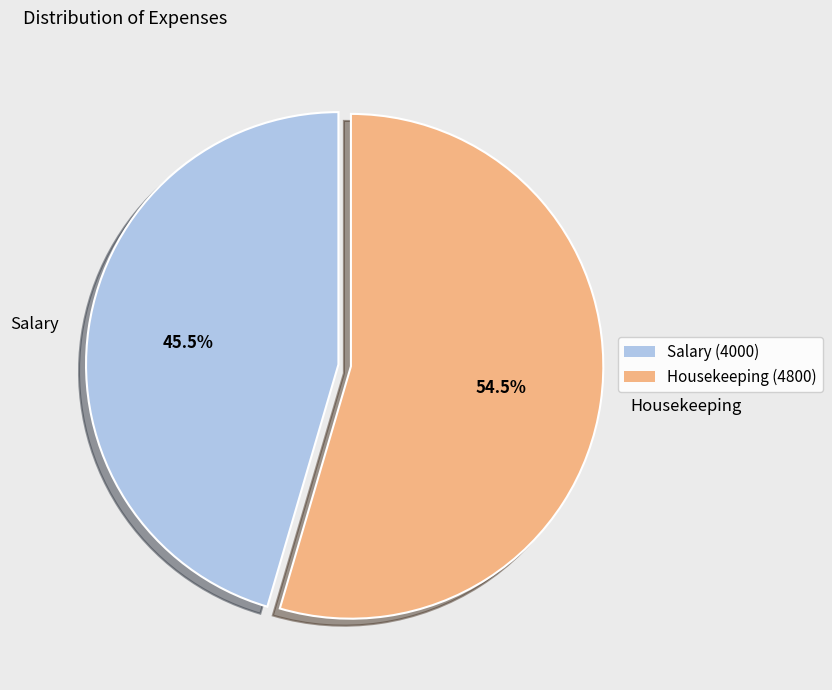

Is there any slice that represents more than half of the pie?

Yes